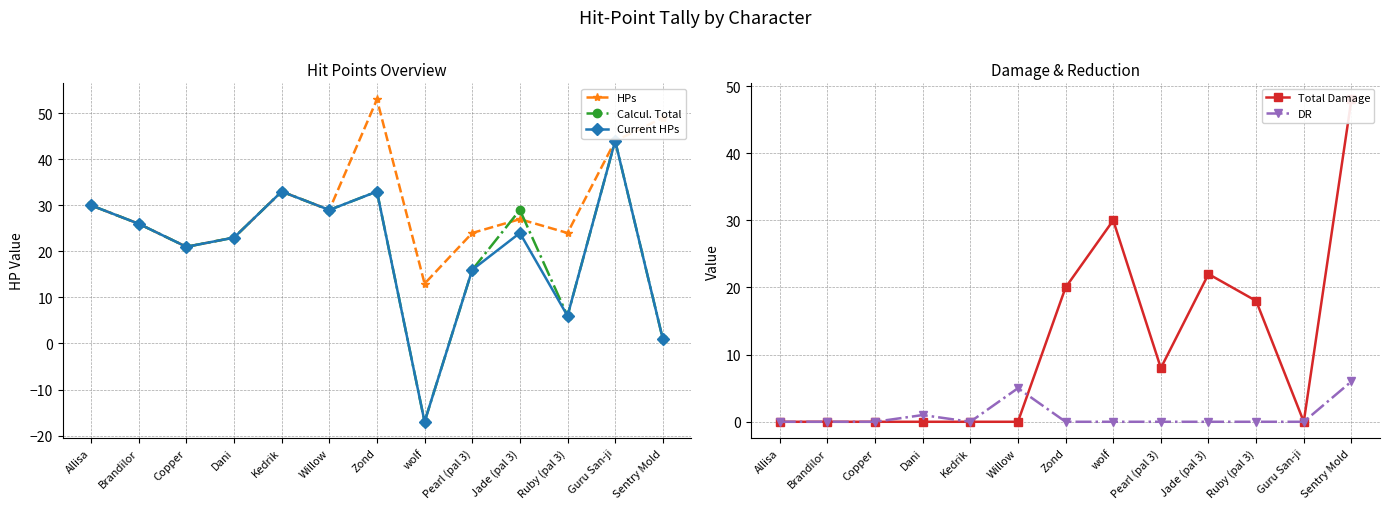

List the series in order of their peak value, lowest first.

DR, Calcul. Total, Current HPs, Total Damage, HPs